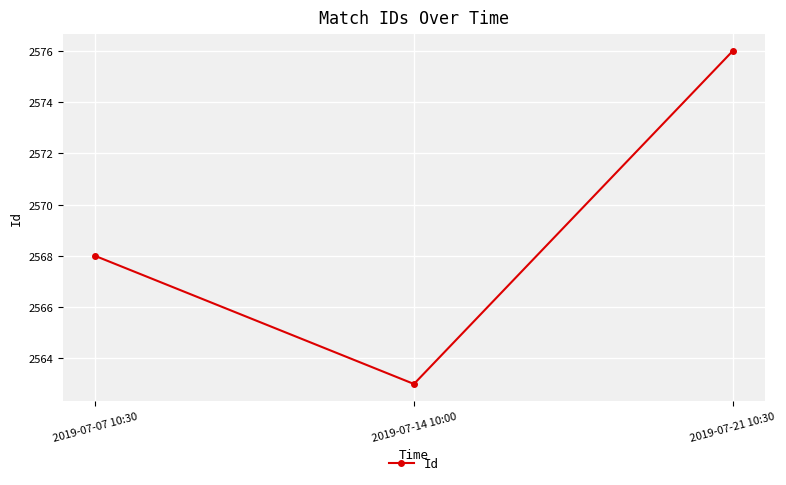

What is the label of the 1st point from the left?

2019-07-07 10:30